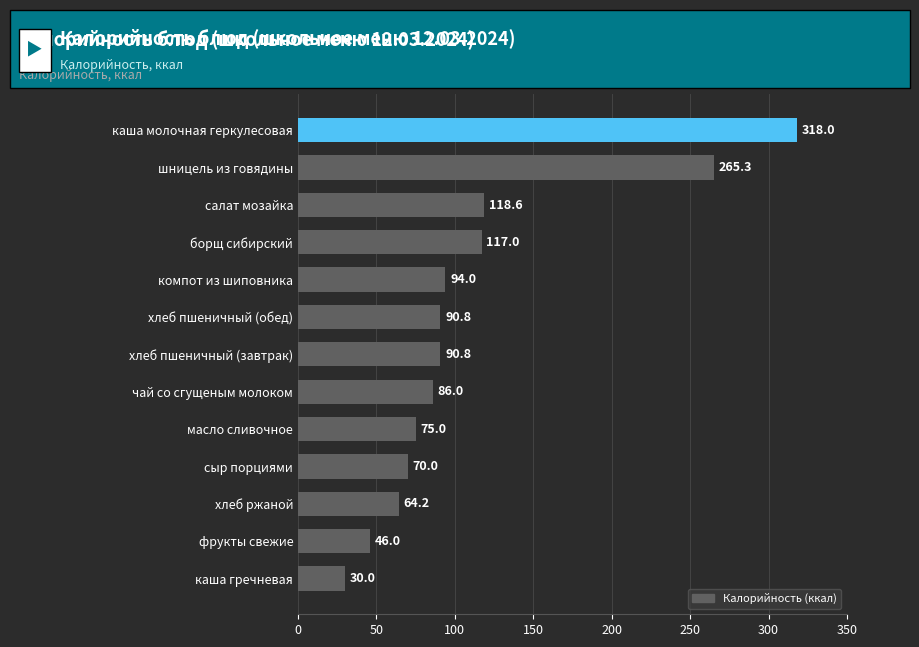

Reading bottom to top, what are all the values shown in this chart?

каша гречневая=30.0	фрукты свежие=46.0	хлеб ржаной=64.2	сыр порциями=70.0	масло сливочное=75.0	чай со сгущеным молоком=86.0	хлеб пшеничный (завтрак)=90.8	хлеб пшеничный (обед)=90.8	компот из шиповника=94.0	борщ сибирский=117.0	салат мозайка=118.6	шницель из говядины=265.3	каша молочная геркулесовая=318.0